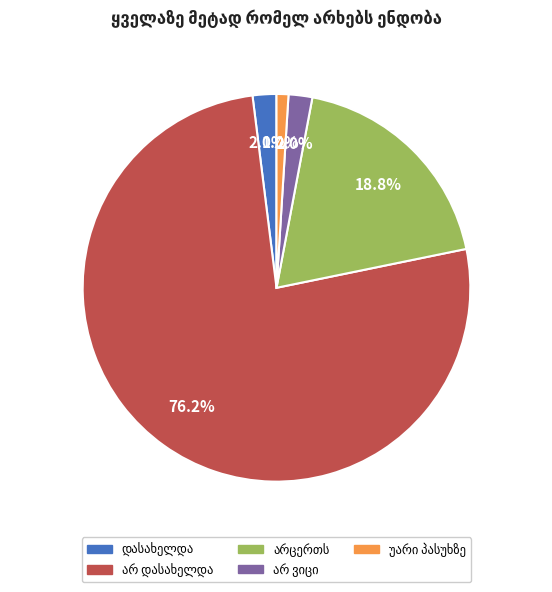

Does any single category account for the majority?

Yes